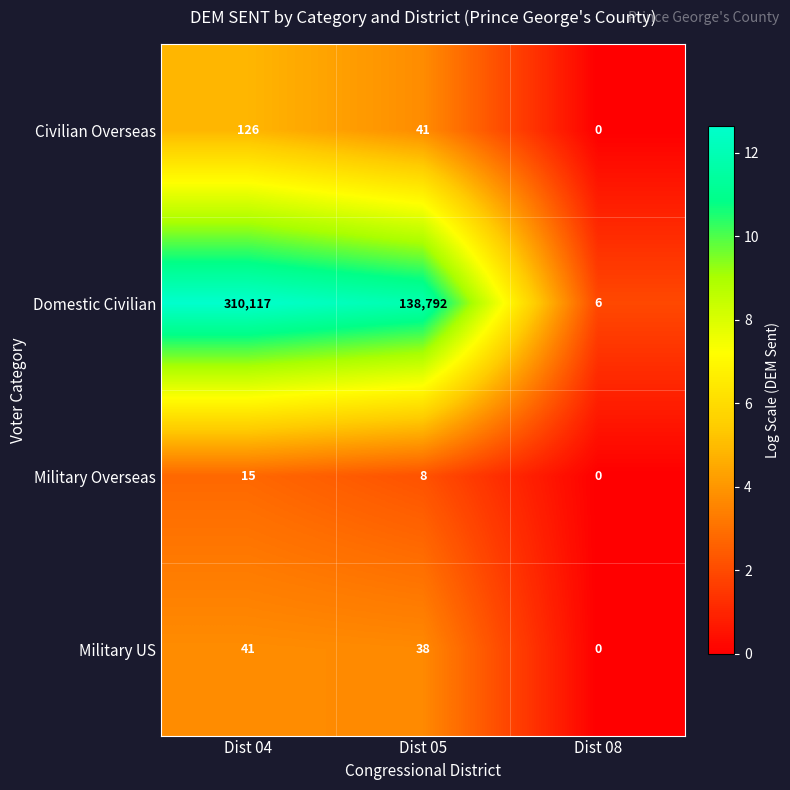

The value of Military US at Dist 04 is 17. True or false?

False